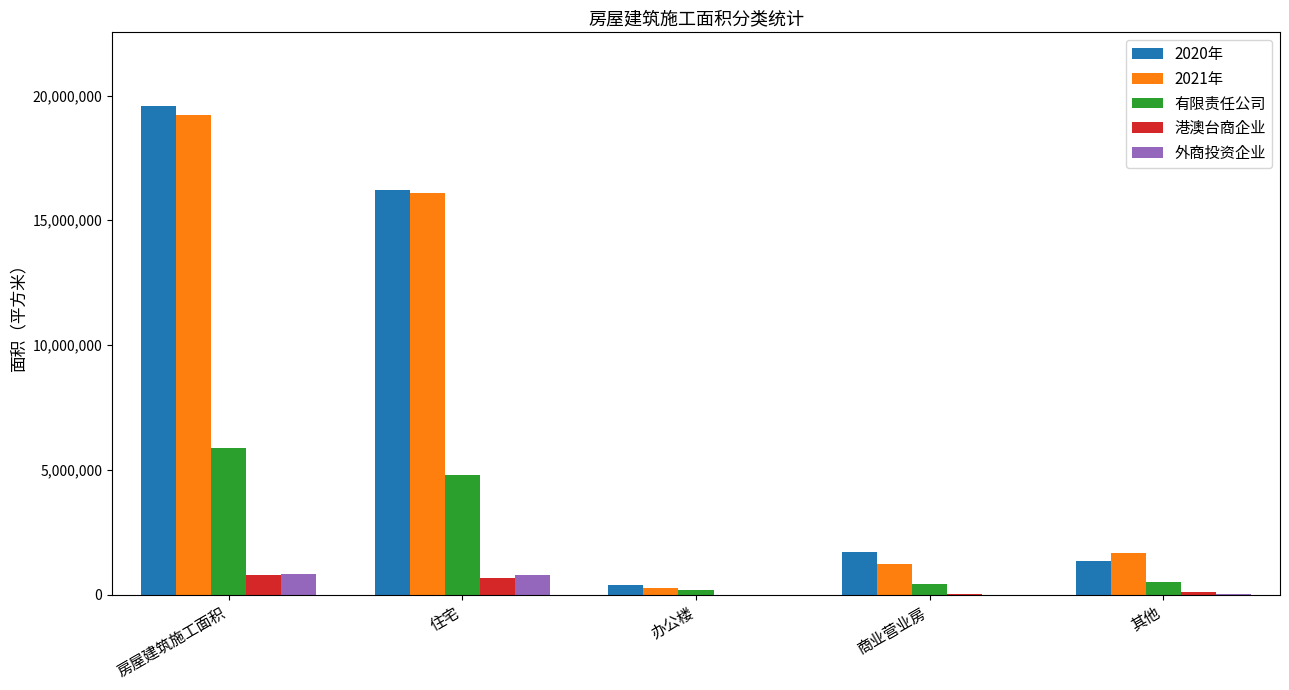

What is the total value across all series at 商业营业房?

3363147